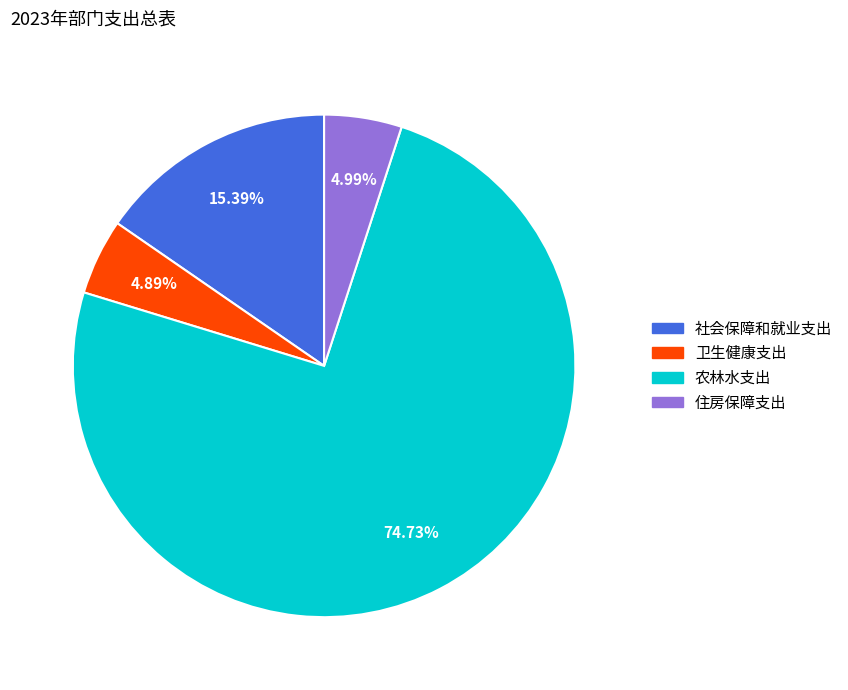

To the nearest percent, what is the difference between the 社会保障和就业支出 and 住房保障支出 slice percentages?

10%